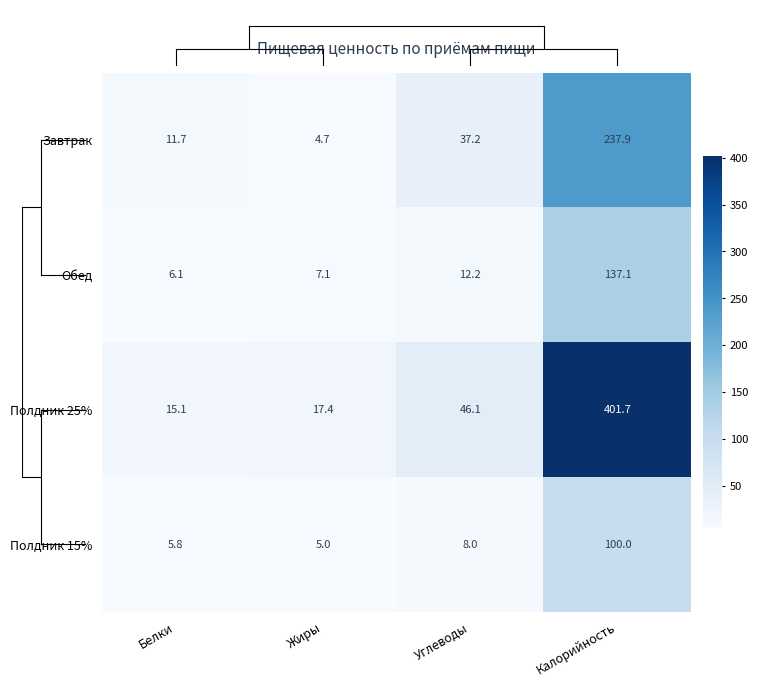

At Углеводы, list the series in order from smallest to largest.

Полдник 15%, Обед, Завтрак, Полдник 25%